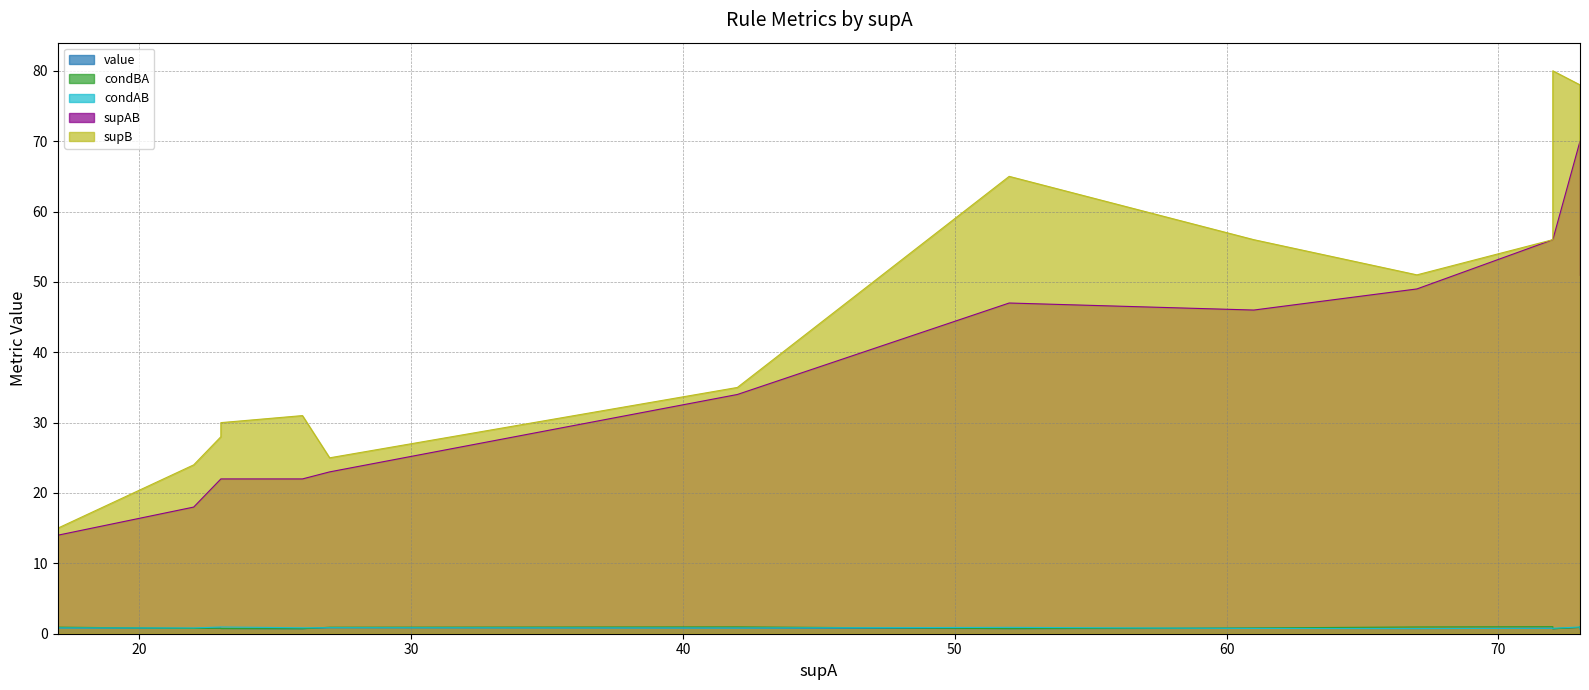

The supAB series shows 14.0 at 17. True or false?

True